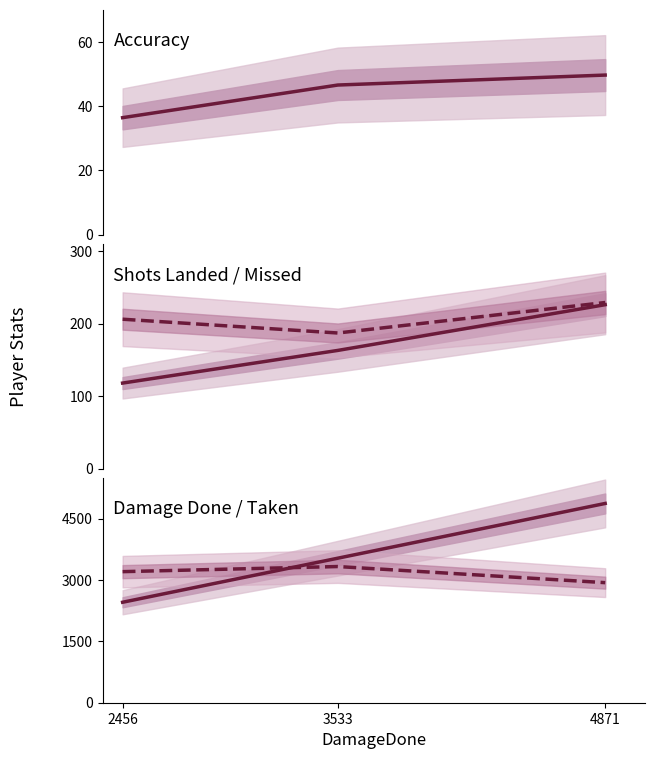

How many lines are shown in the chart?

5